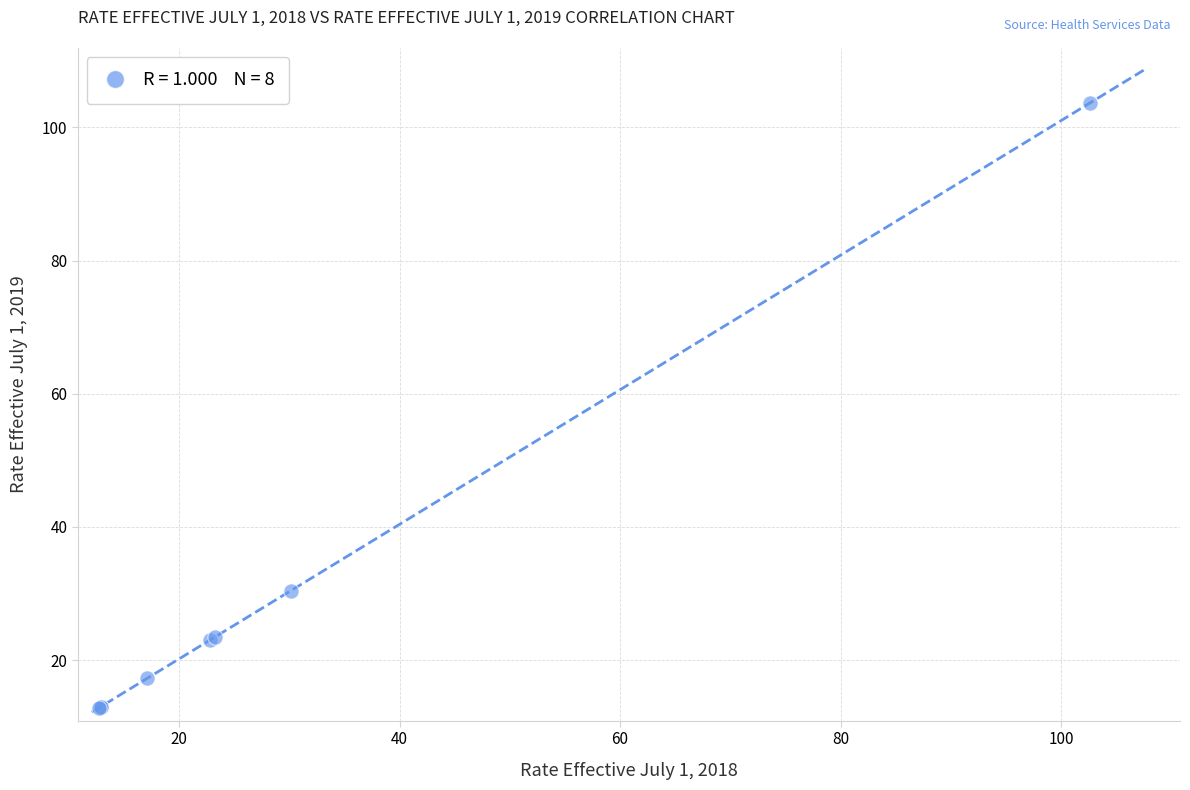

What Y value in the scatter plot is closest to 58?

30.5